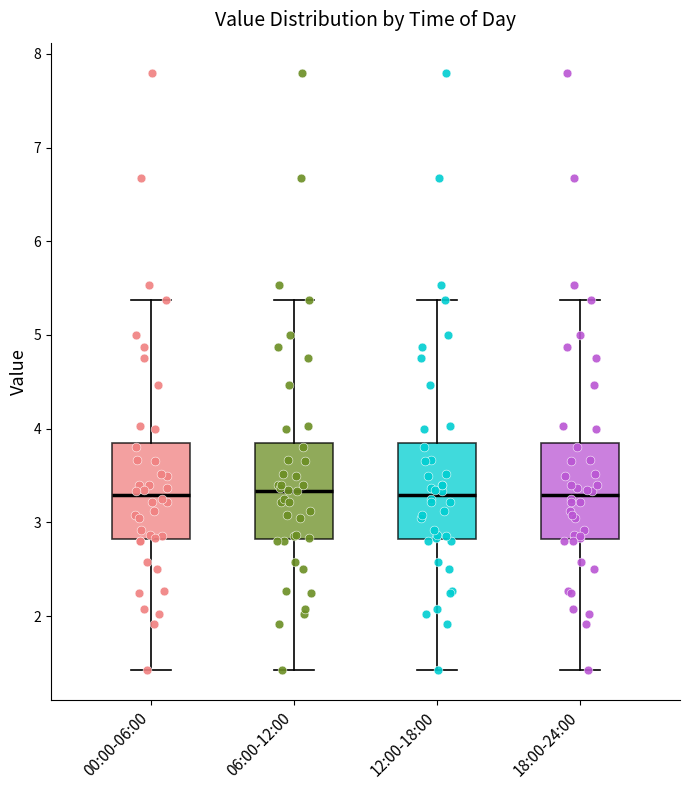

Reading left to right, transcribe this box plot: for each box, give where its median line is, the range the box spans, and where its two whiskers end, as read against the y-axis. The values are not printed on the chart, so give them approximately, as read against the axis.

00:00-06:00: median 3.3, box 2.8 to 3.9, whiskers 1.4 to 5.4
06:00-12:00: median 3.3, box 2.8 to 3.9, whiskers 1.4 to 5.4
12:00-18:00: median 3.3, box 2.8 to 3.9, whiskers 1.4 to 5.4
18:00-24:00: median 3.3, box 2.8 to 3.9, whiskers 1.4 to 5.4